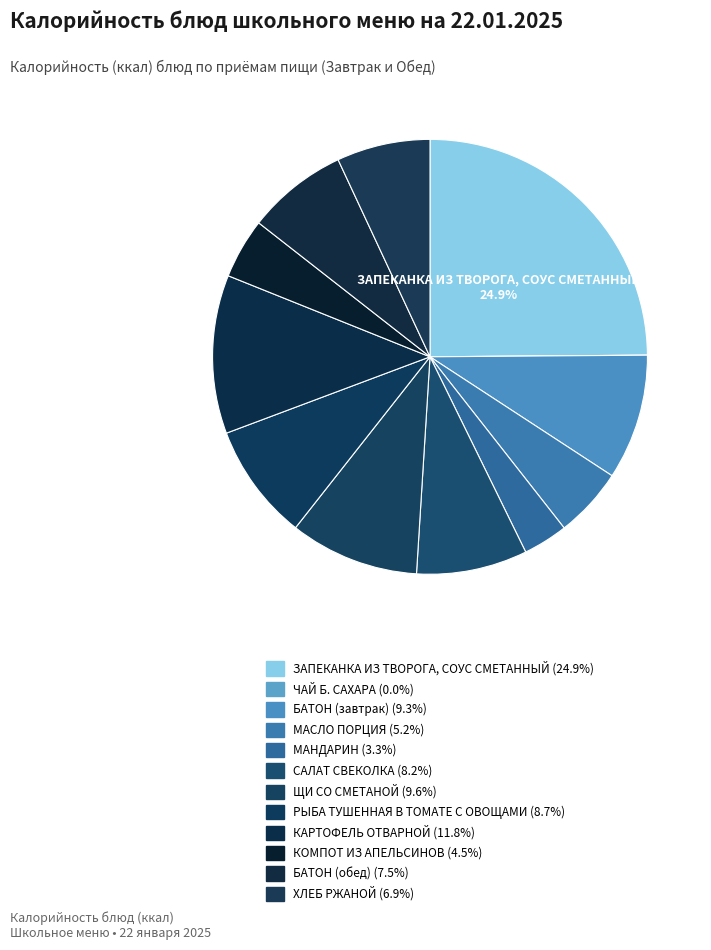

Which slice is the smallest?

ЧАЙ Б. САХАРА